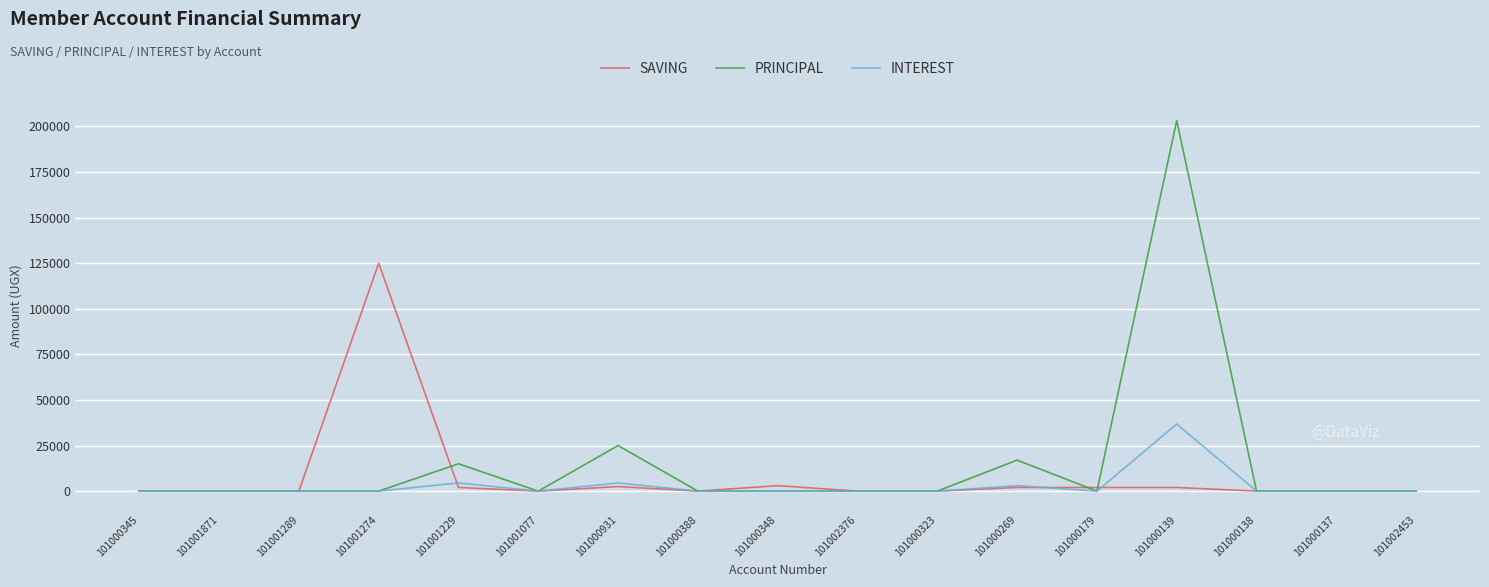

What is the maximum value for SAVING?

125000